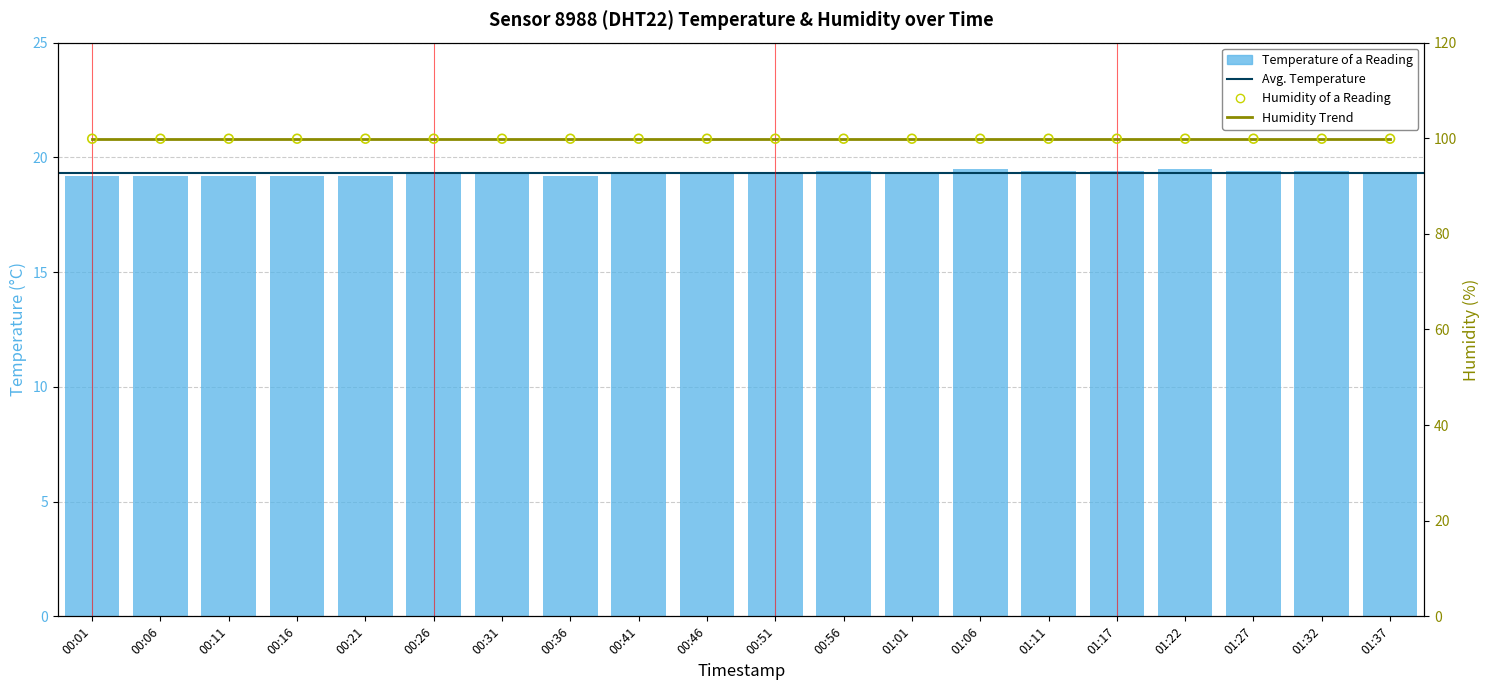

What is the change in value from 00:46 to 01:22?

+0.2